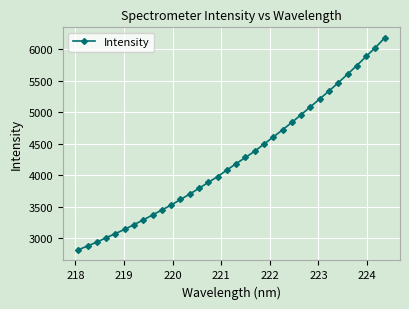

What is the value of the 5th point from the left?

3076.7